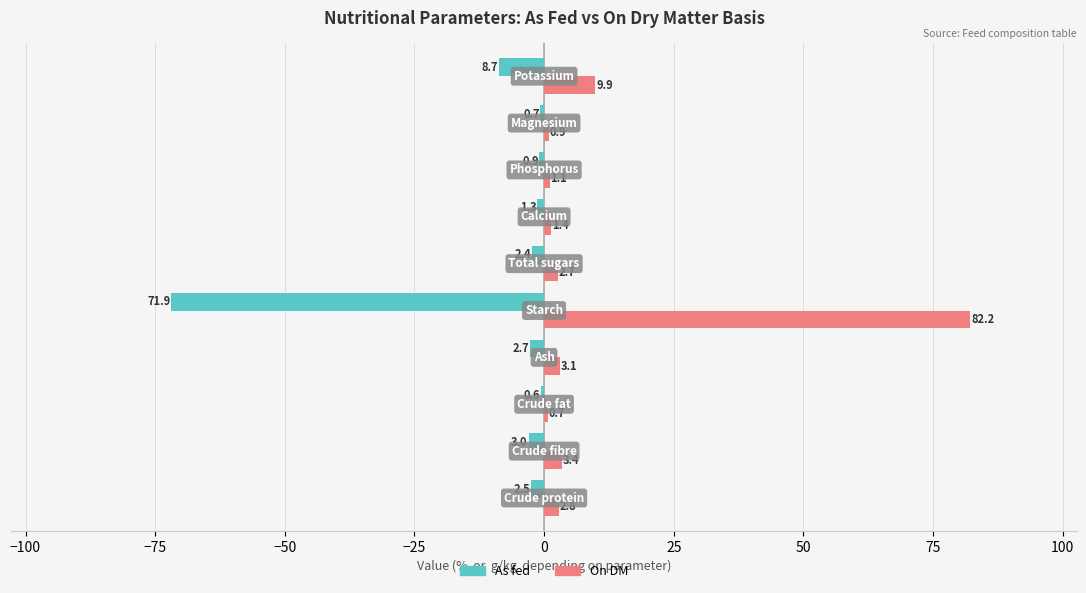

What is the sum of all As fed values?

-94.7